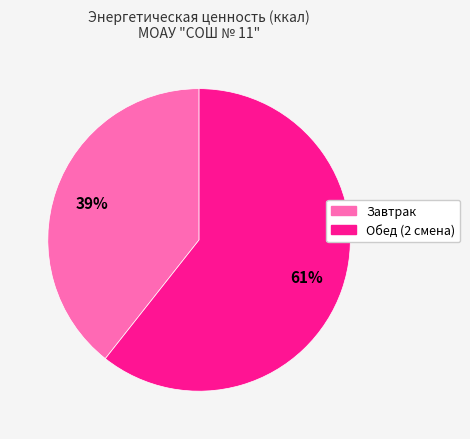

To the nearest percent, what percentage of the pie is Завтрак?

39%